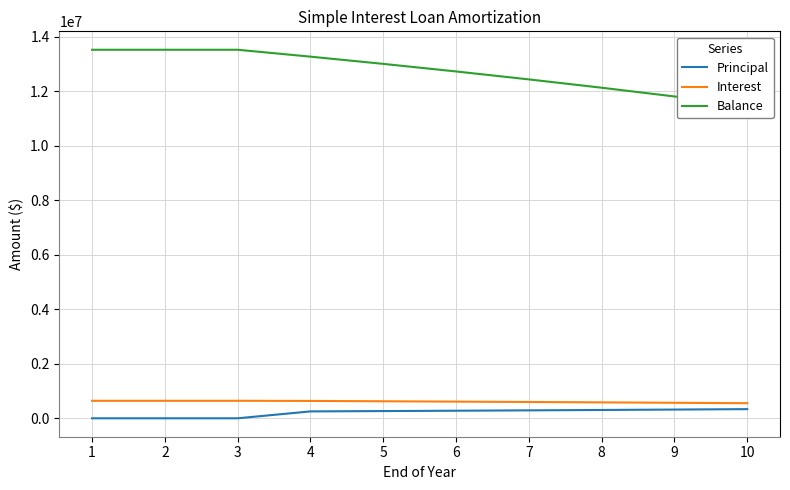

The Balance series shows 17798671.2 at 4. True or false?

False